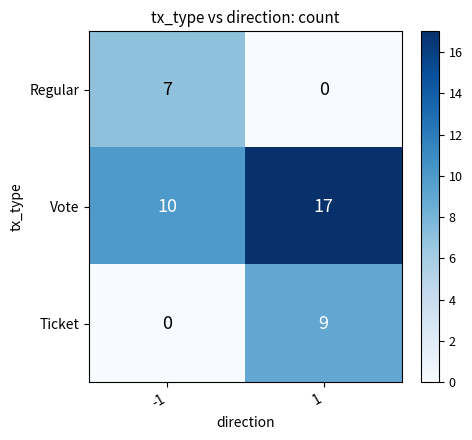

At which category is the sum across all series the highest?

1